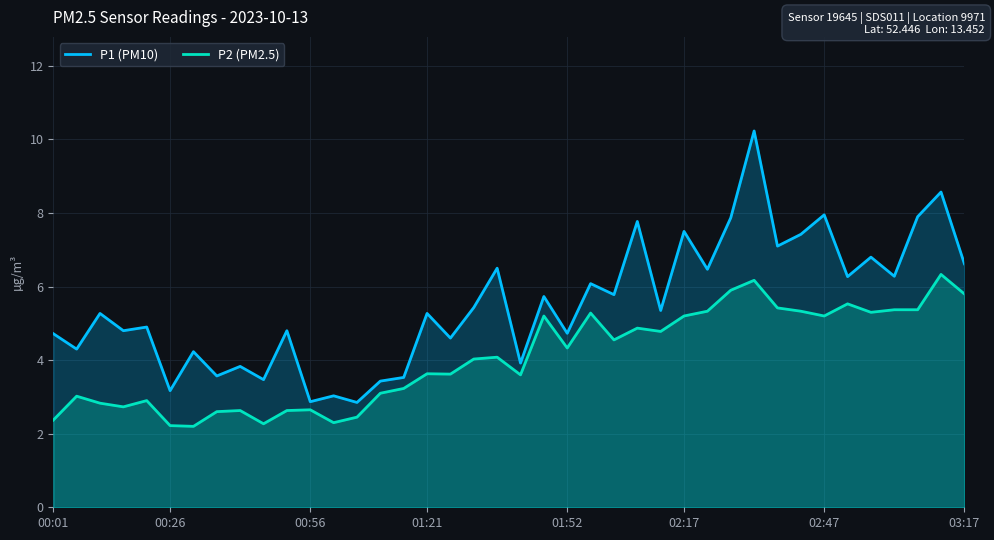

What is the maximum value shown in the chart?

10.2